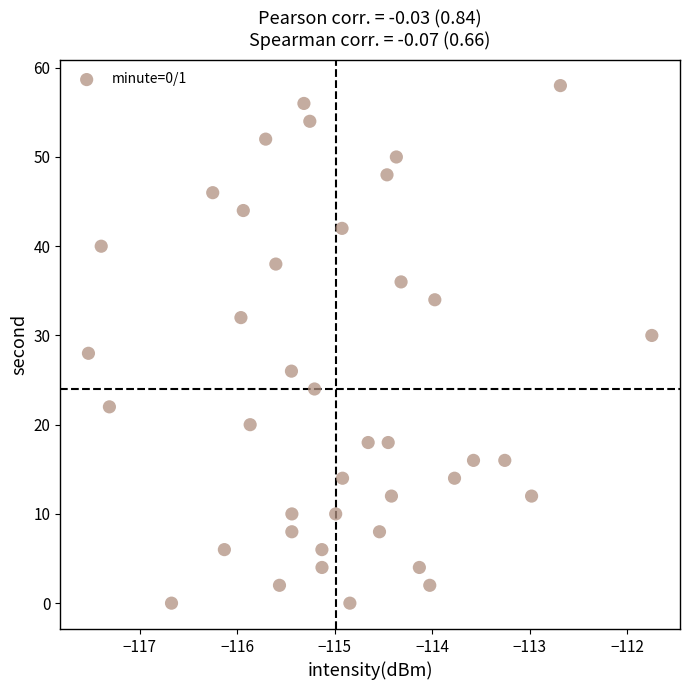

What is the range of Y values (max minus min)?

58